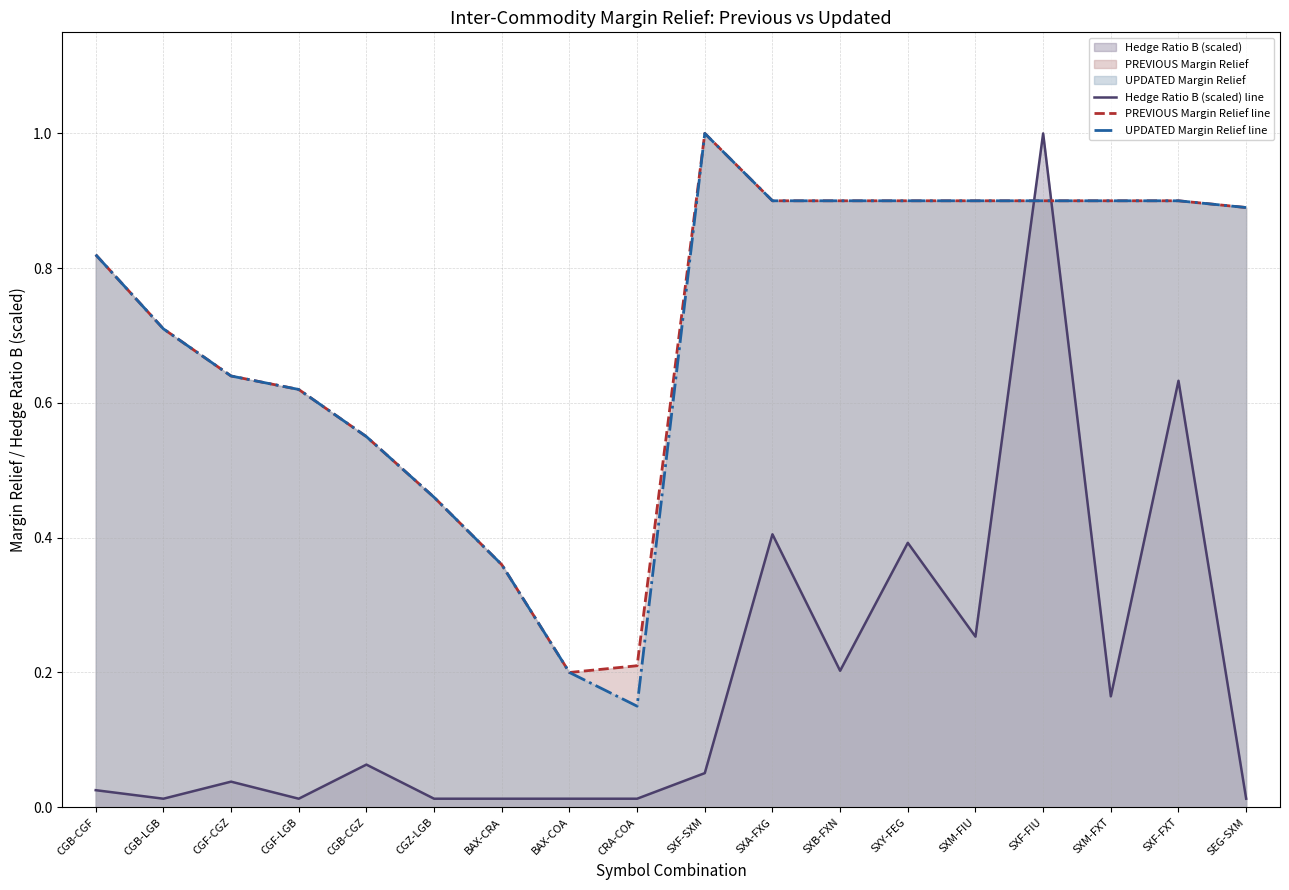

Which has a higher value, SEG-SXM or SXM-FIU?

SXM-FIU